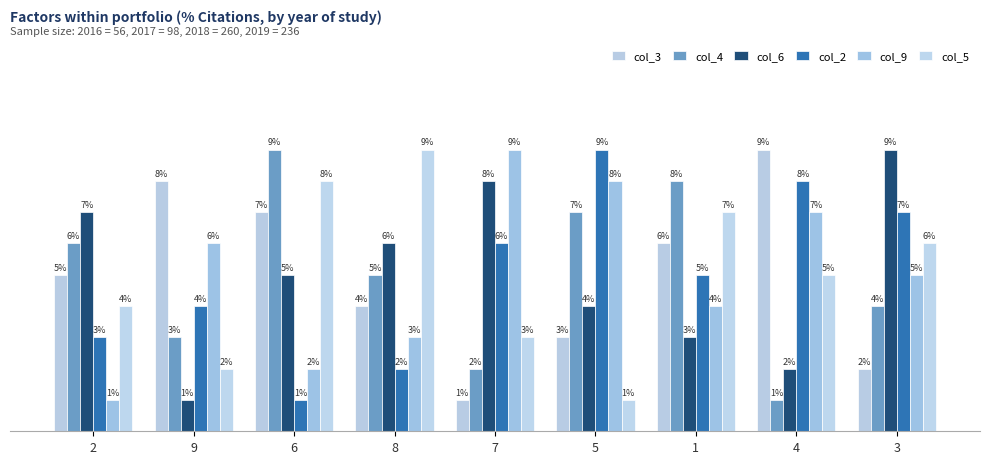

Where does the col_9 series first go above 5?

9